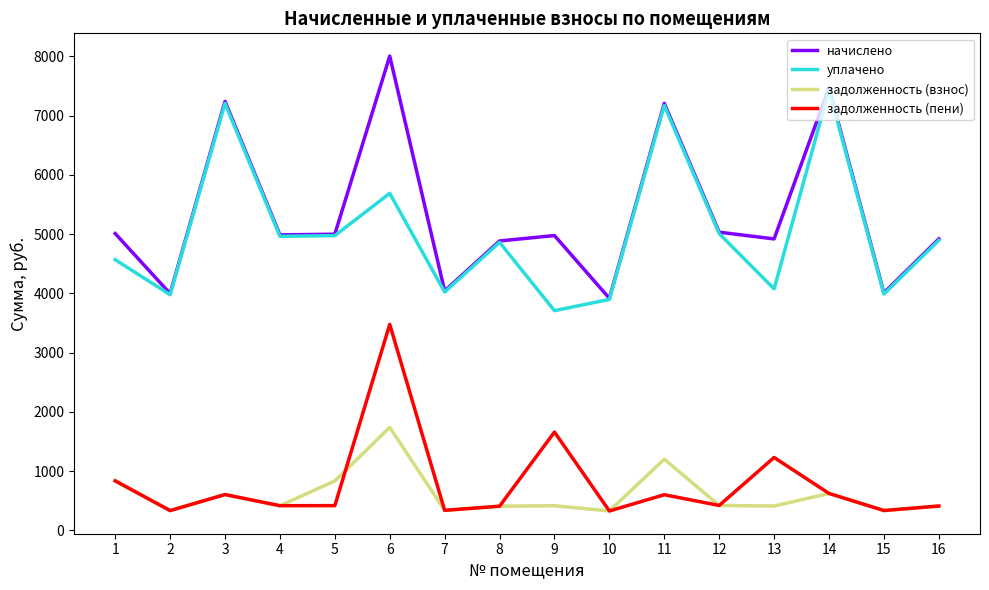

Which category has the highest value in the уплачено series?

14